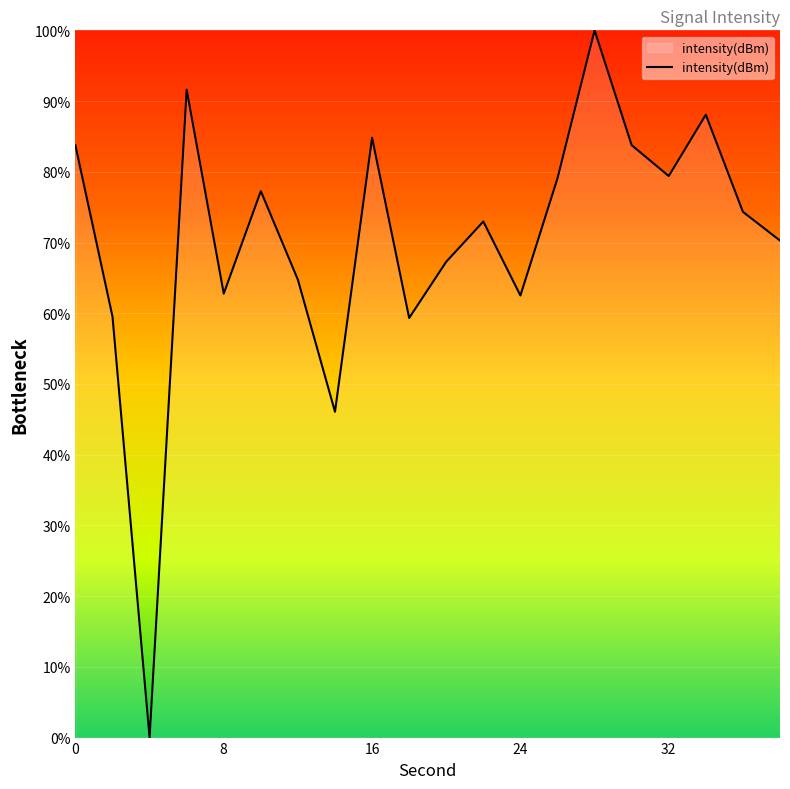

Rank the categories by value from highest to lowest.

28, 6, 34, 16, 30, 0, 32, 26, 10, 36, 22, 38, 20, 12, 8, 24, 2, 18, 14, 4